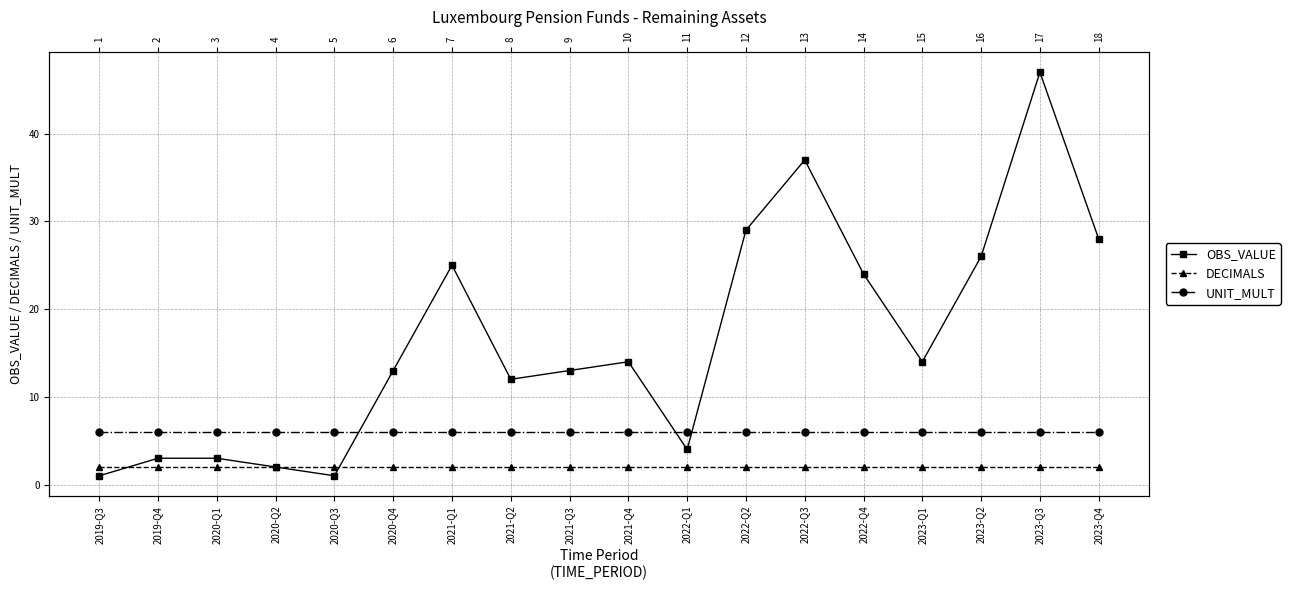

What is the maximum value for OBS_VALUE?

47